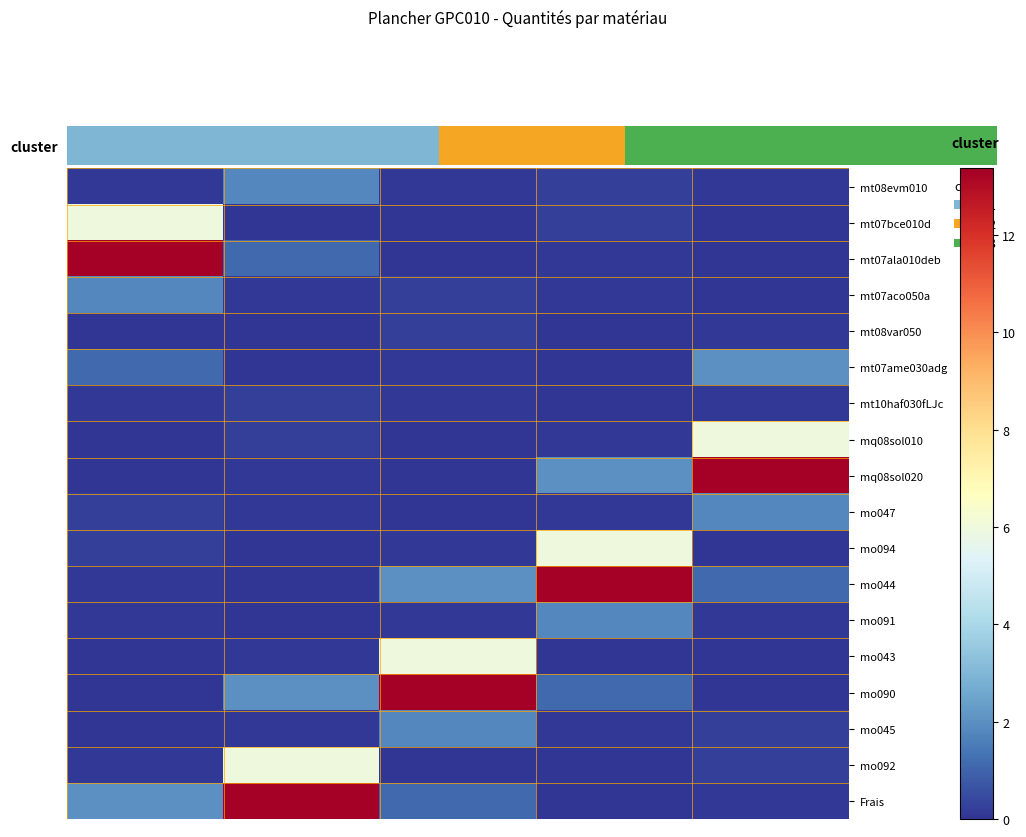

Reading left to right, list all the values displayed in this chart.

mt08evm010: 0.1	1.8	0.1	0.2	0.1
mt07bce010d: 6.0	0.0	0.0	0.2	0.0
mt07ala010deb: 13.4	1.1	0.0	0.1	0.0
mt07aco050a: 1.8	0.1	0.2	0.1	0.0
mt08var050: 0.0	0.0	0.2	0.0	0.1
mt07ame030adg: 1.1	0.0	0.1	0.0	2.0
mt10haf030fLJc: 0.1	0.2	0.1	0.0	0.1
mq08sol010: 0.0	0.2	0.0	0.1	6.0
mq08sol020: 0.0	0.1	0.0	2.0	13.4
mo047: 0.2	0.1	0.0	0.1	1.8
mo094: 0.2	0.0	0.1	6.0	0.0
mo044: 0.1	0.0	2.0	13.4	1.1
mo091: 0.1	0.0	0.1	1.8	0.1
mo043: 0.0	0.1	6.0	0.0	0.0
mo090: 0.0	2.0	13.4	1.1	0.0
mo045: 0.0	0.1	1.8	0.1	0.2
mo092: 0.1	6.0	0.0	0.0	0.2
Frais: 2.0	13.4	1.1	0.0	0.1